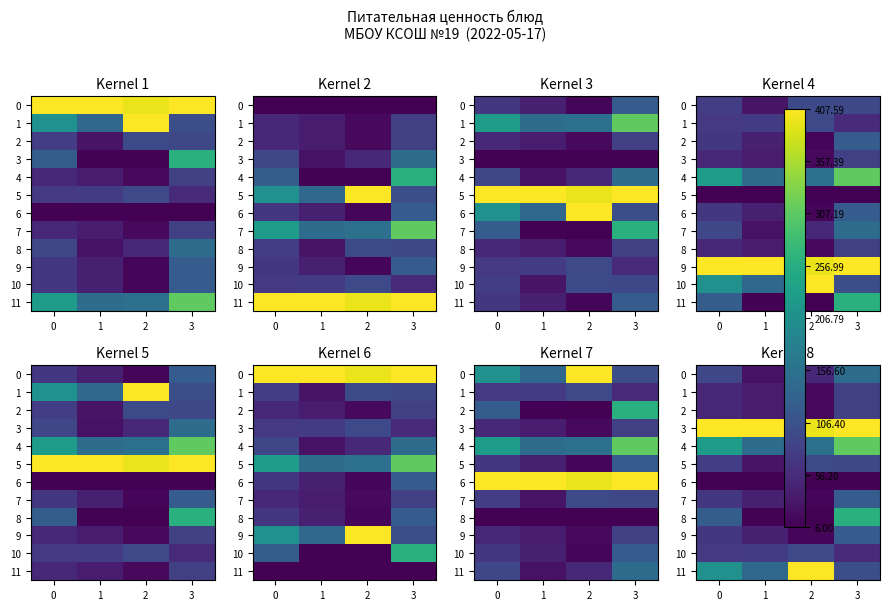

List the series in order of their peak value, highest first.

3, 11, 4, 8, 0, 7, 9, 5, 10, 1, 2, 6